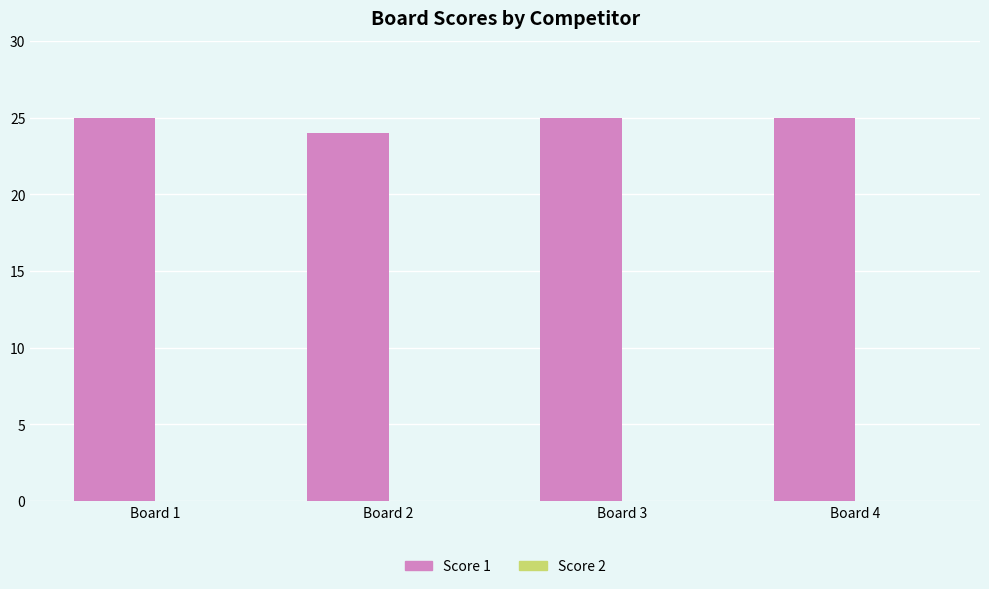

What is the maximum value shown in the chart?

25